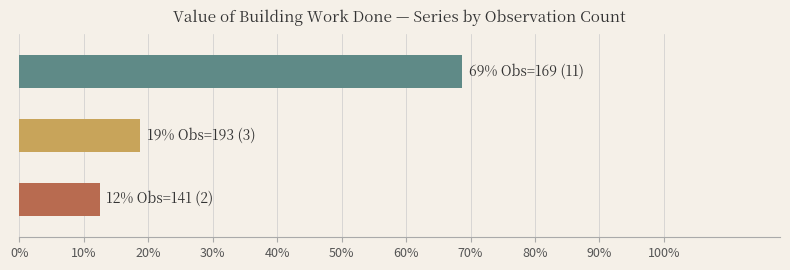

What is the smallest value displayed?

12.5